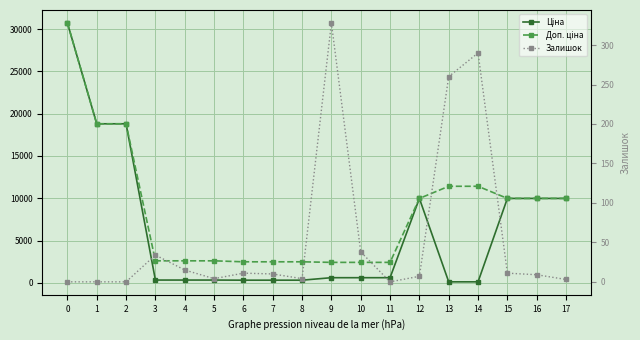

At how many categories does at least one series exceed 22149?

1